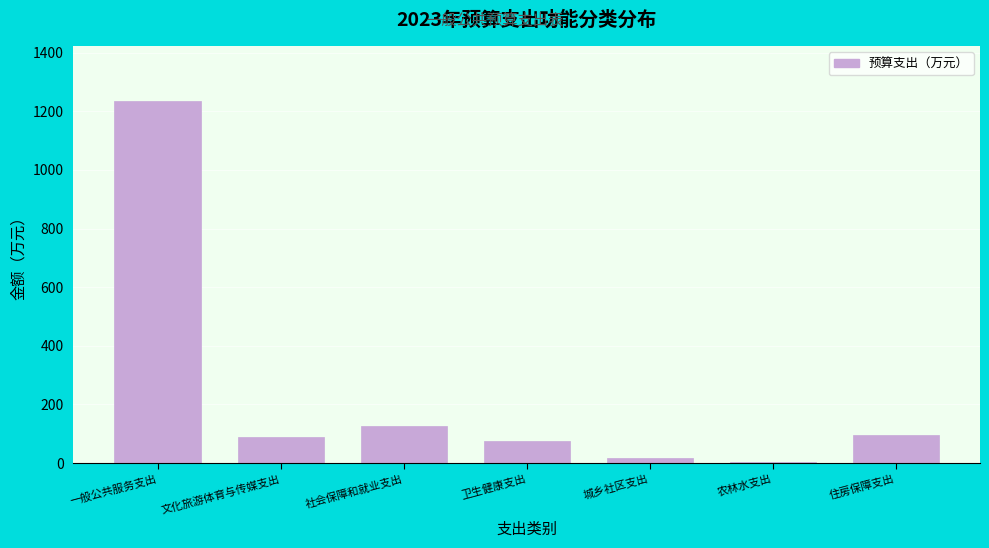

Which has a higher value, 一般公共服务支出 or 农林水支出?

一般公共服务支出